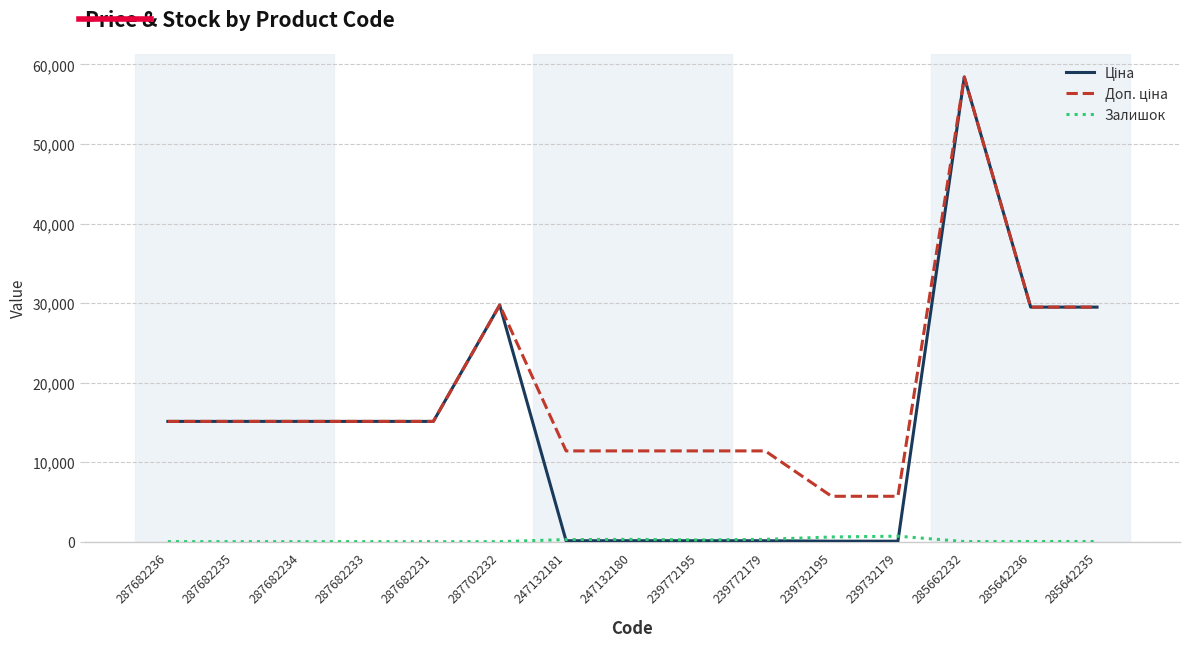

What is the maximum value shown in the chart?

58426.5